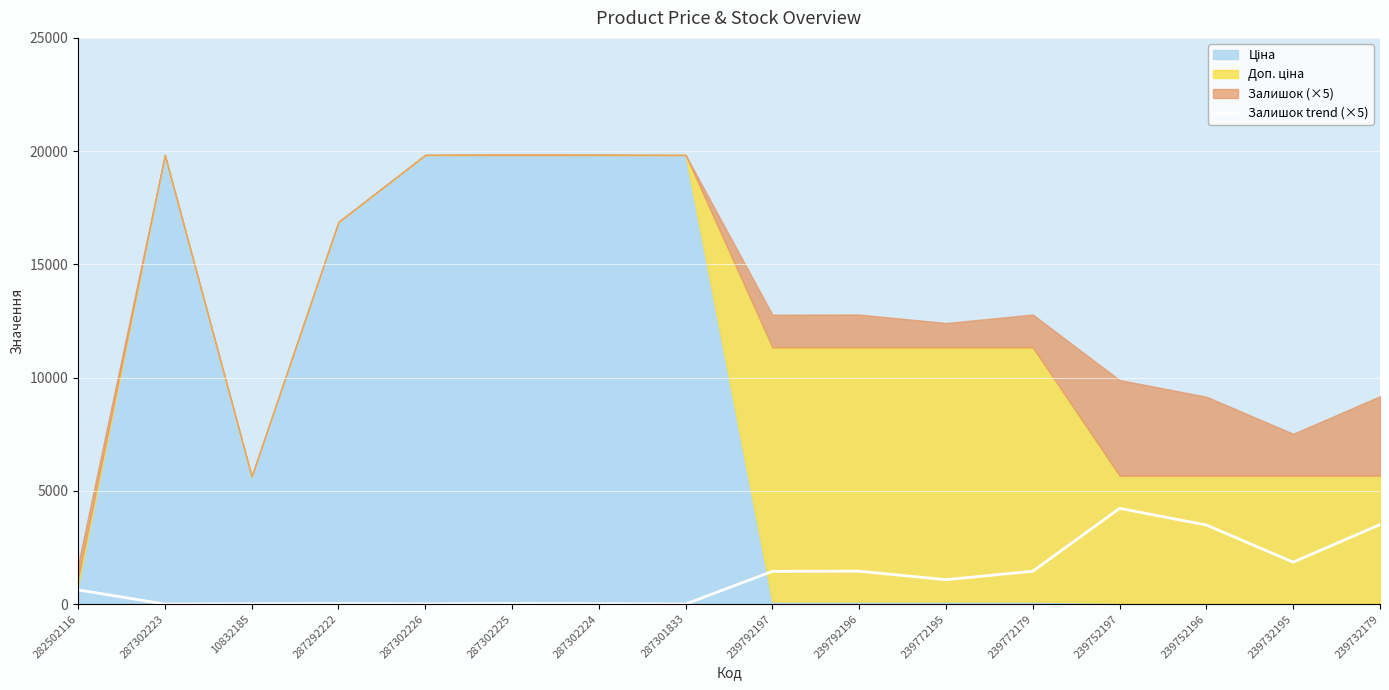

The chart shows a value of 625 at 282502116. True or false?

True